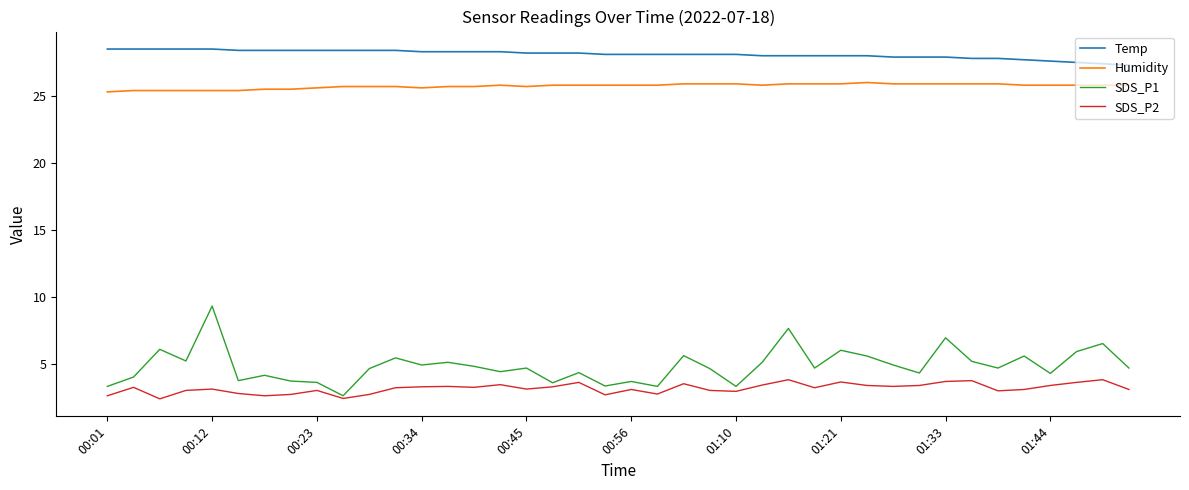

What is the maximum value shown in the chart?

28.5